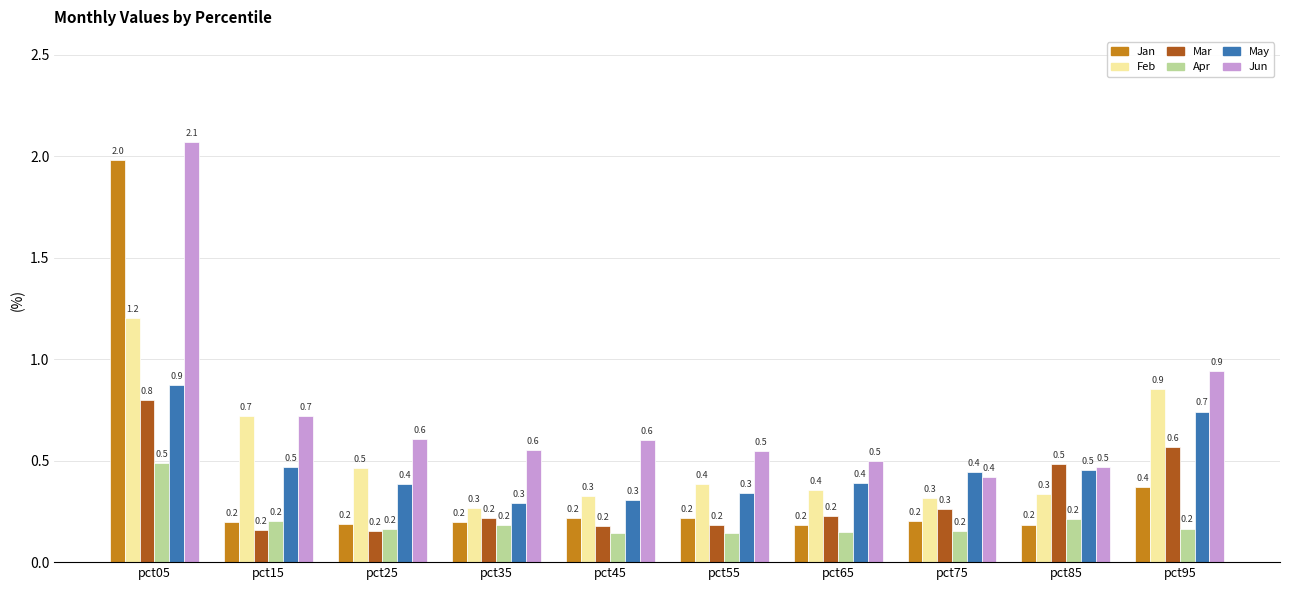

List the series in order of their peak value, highest first.

Jun, Jan, Feb, May, Mar, Apr